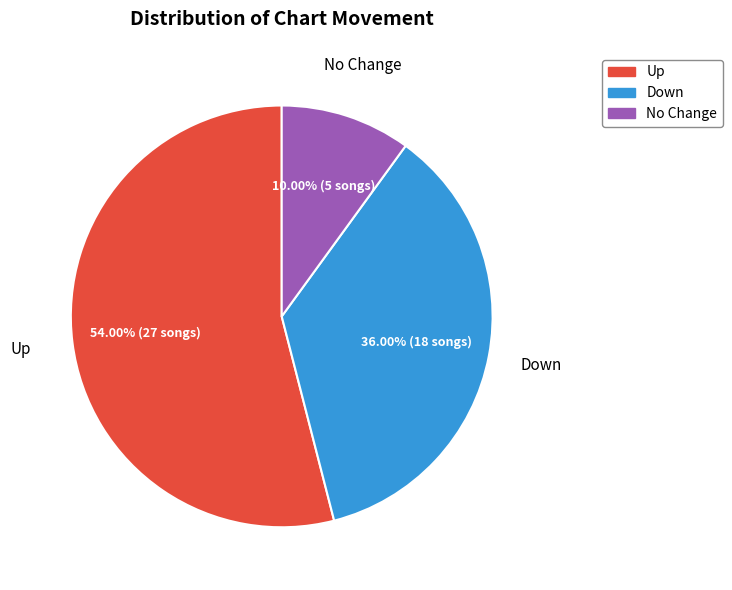

Combined, do Down and Up account for over 50%?

Yes